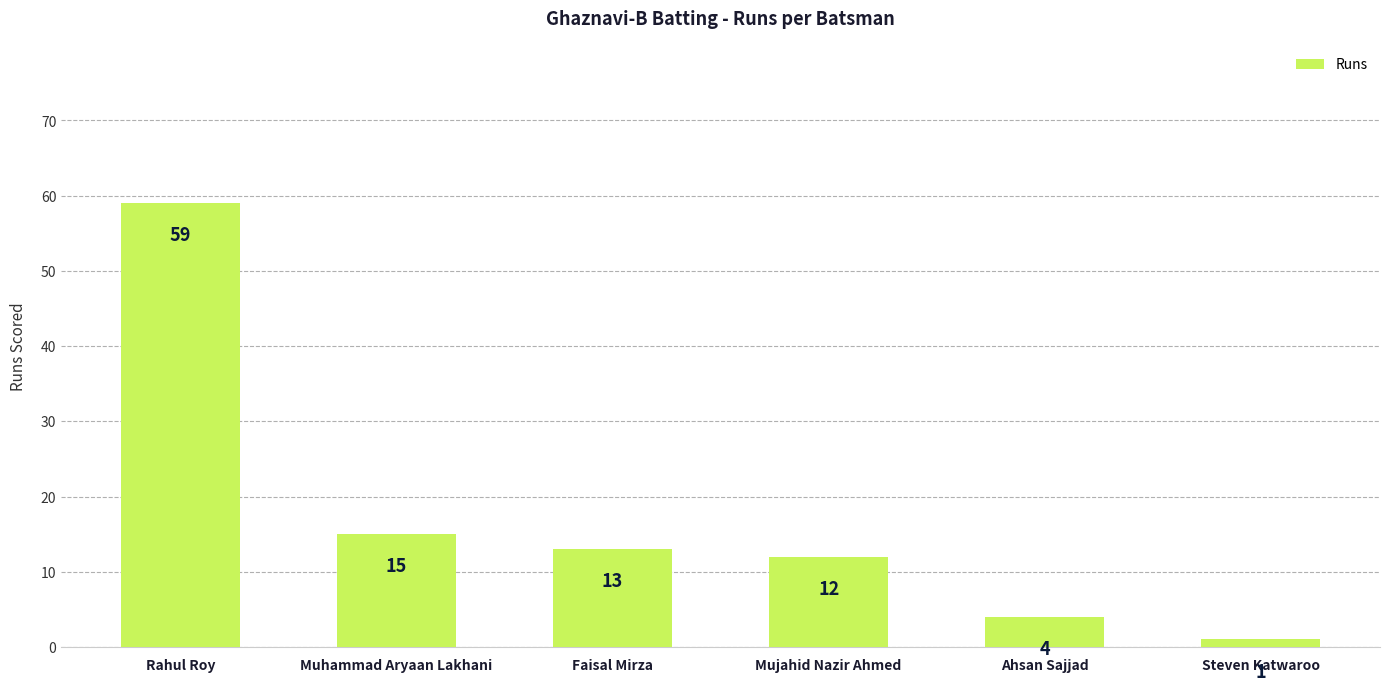

What is the value of the 4th bar from the left?

12